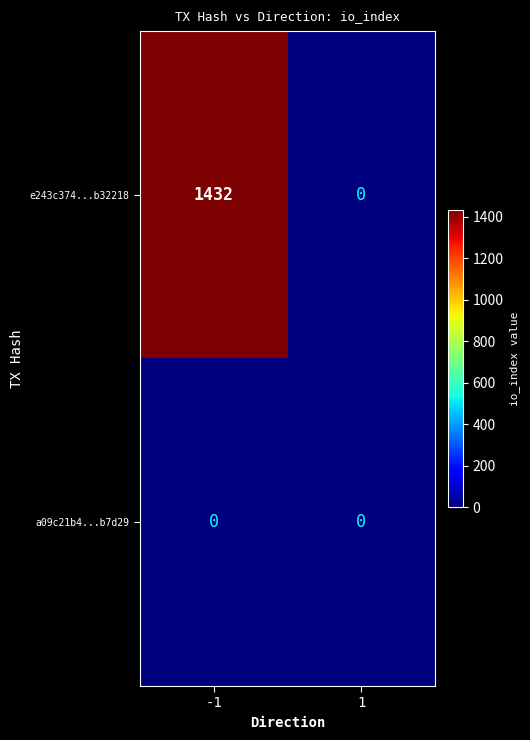

At which category is the sum across all series the highest?

-1